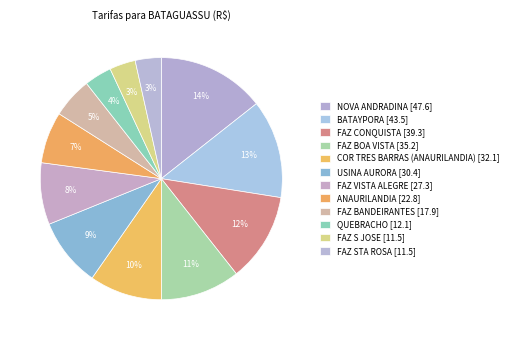

How many slices are in this pie chart?

12